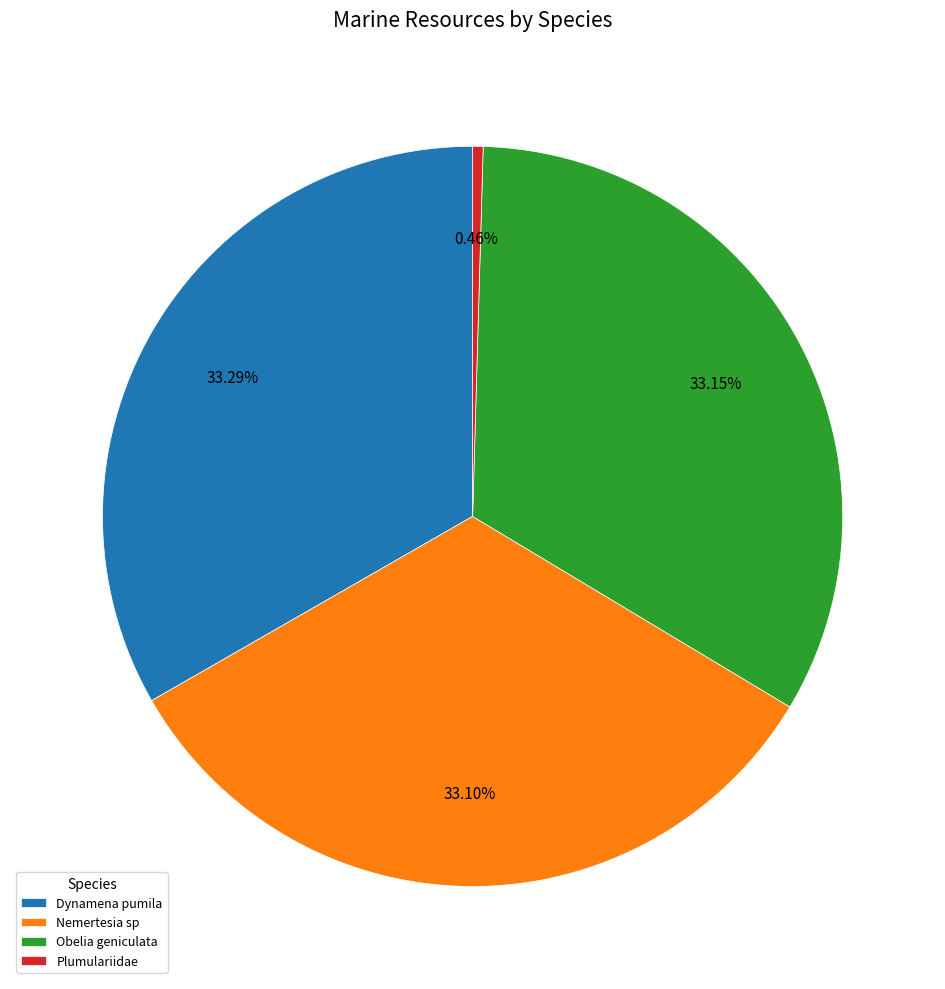

Is it true that Nemertesia sp is 33% of the pie?

True